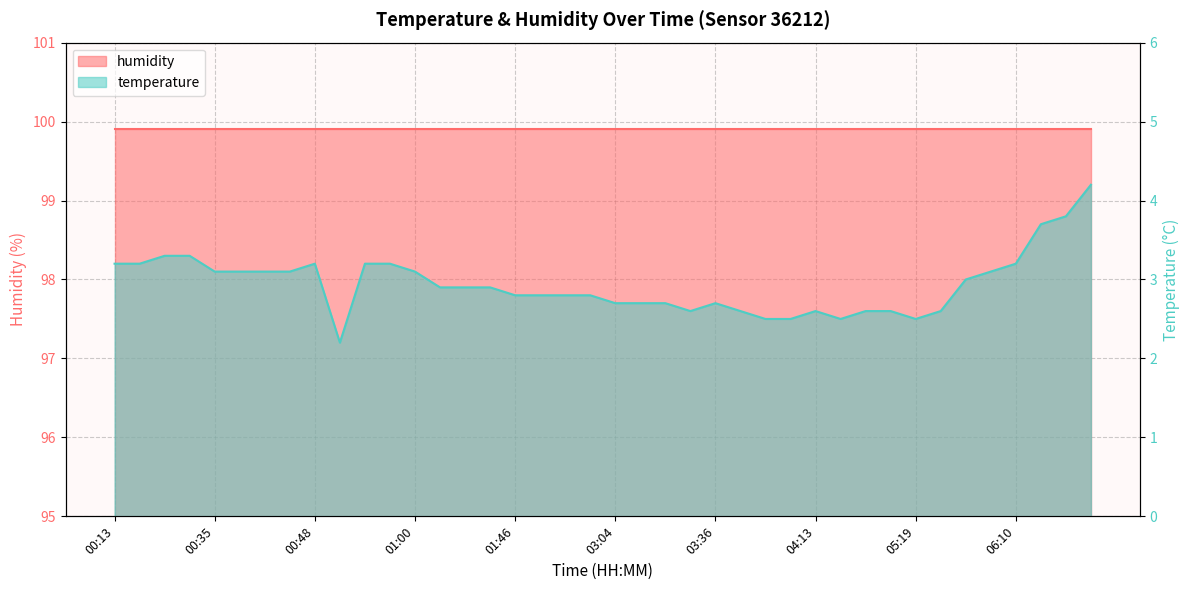

List the labels in order of value, largest first.

07:09, 06:54, 06:47, 00:18, 00:21, 00:13, 00:16, 00:48, 00:53, 00:58, 06:10, 00:35, 00:40, 00:43, 00:45, 01:00, 05:55, 05:53, 01:10, 01:13, 01:26, 01:46, 02:40, 02:47, 02:59, 03:04, 03:07, 03:26, 03:36, 03:29, 03:53, 04:13, 05:02, 05:14, 05:26, 03:58, 04:01, 04:25, 05:19, 00:50